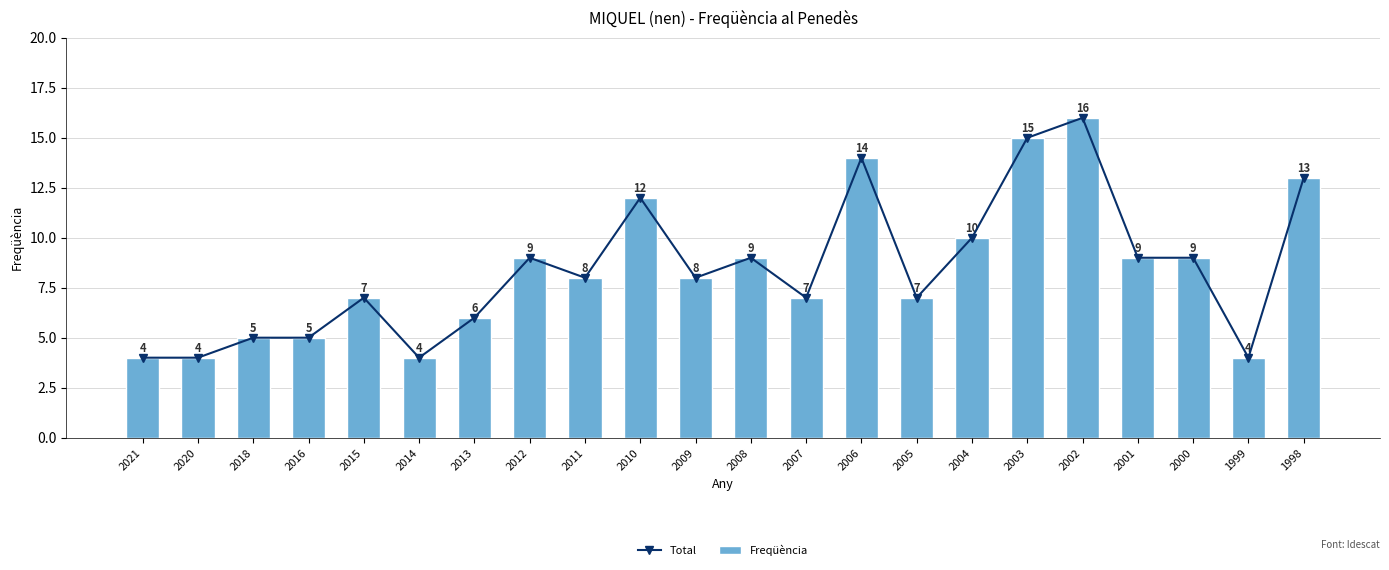

Which has a higher value, 2015 or 2005?

2015